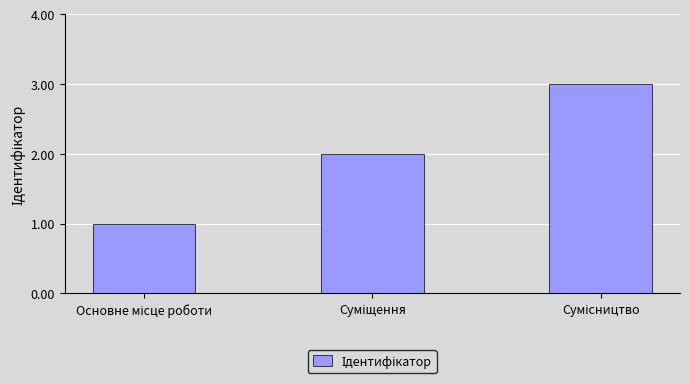

What is the greatest value displayed?

3